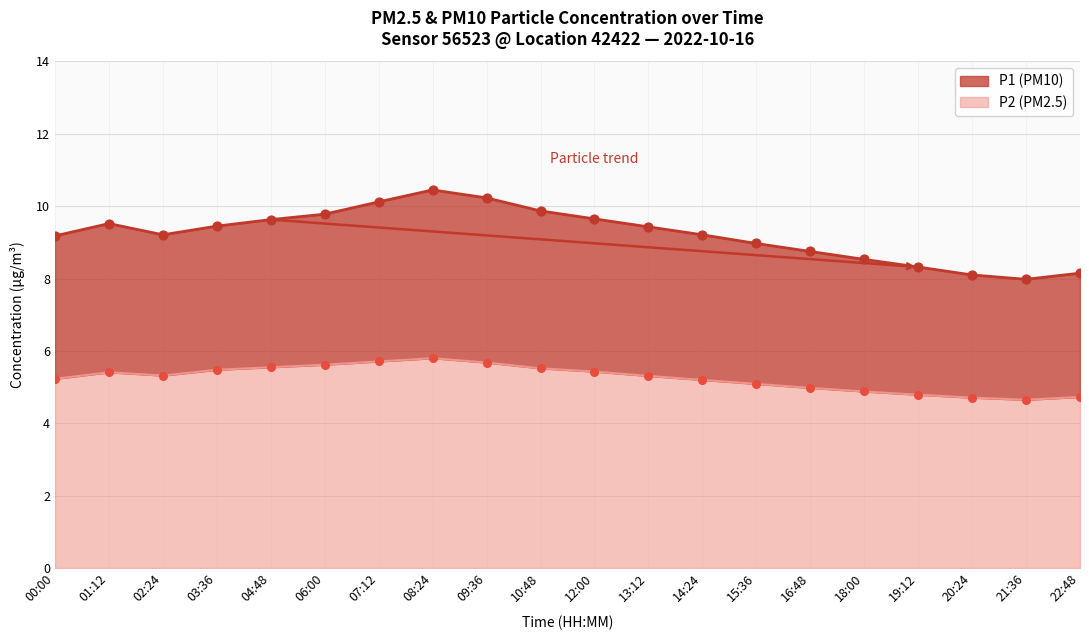

Which series reaches the minimum Y coordinate?

P2